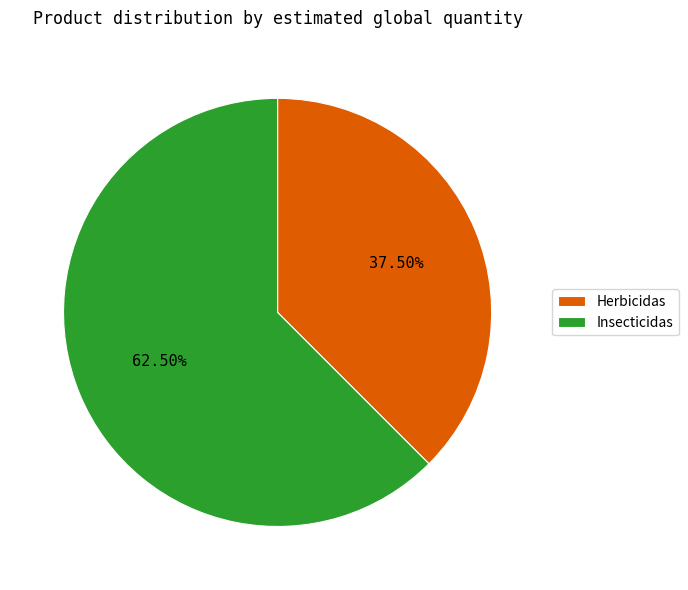

Rank the categories by value from lowest to highest.

Herbicidas, Insecticidas